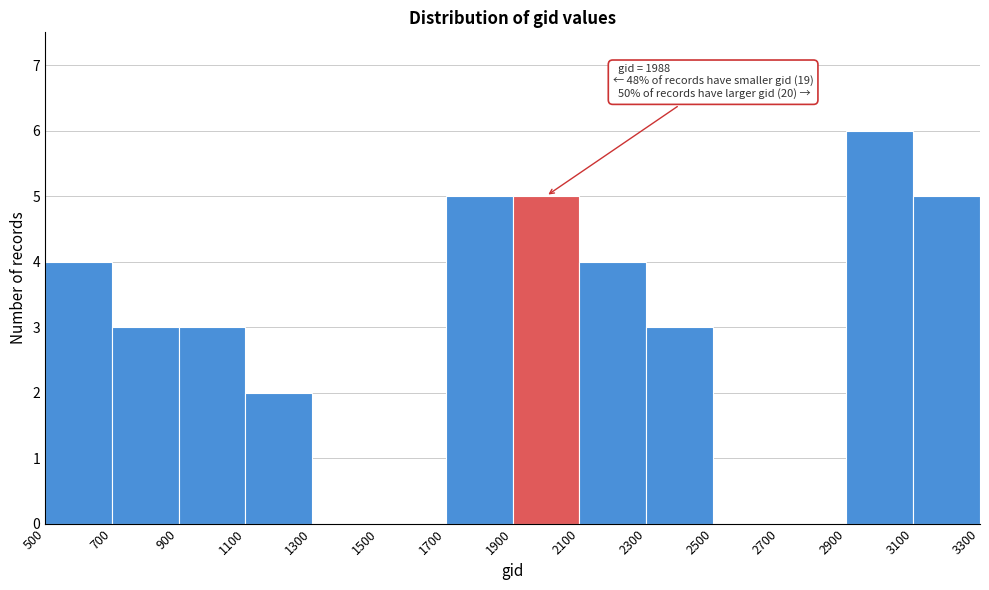

Over which range of the x-axis is the bar tallest?

2900 to 3100